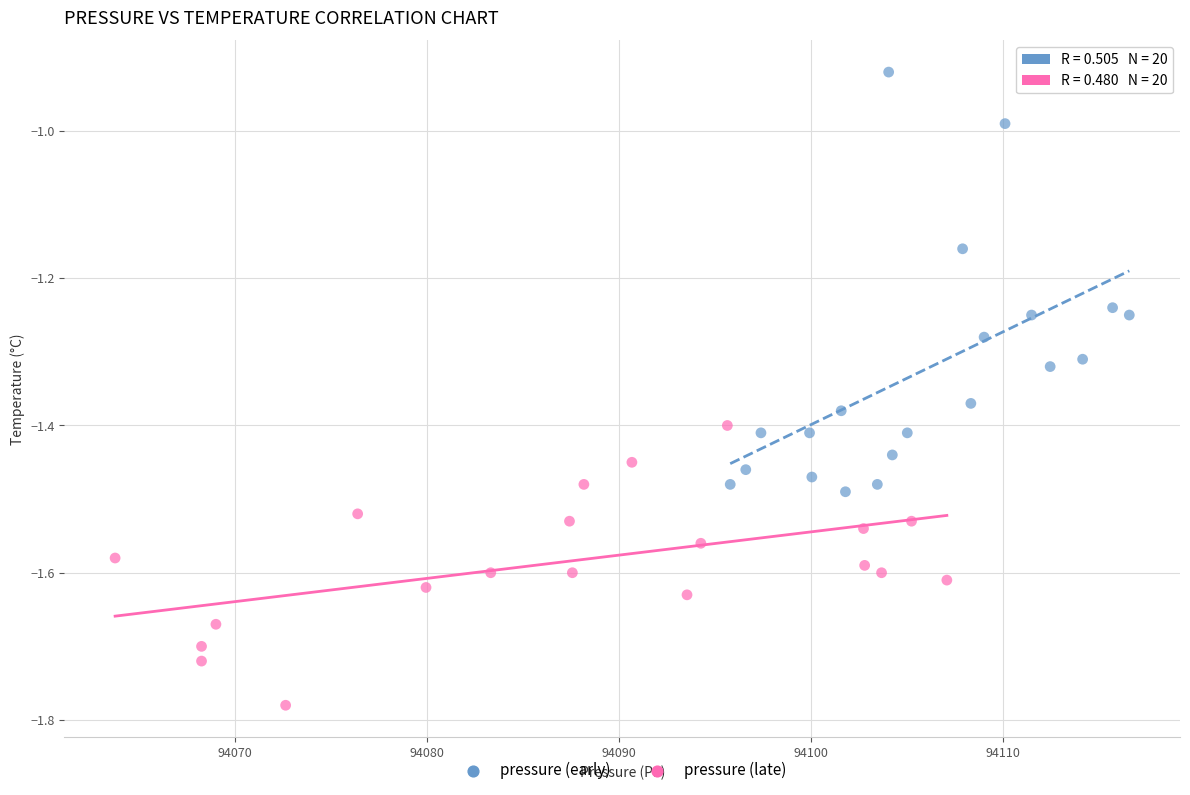

Which series has the widest spread of Y values?

pressure (early)